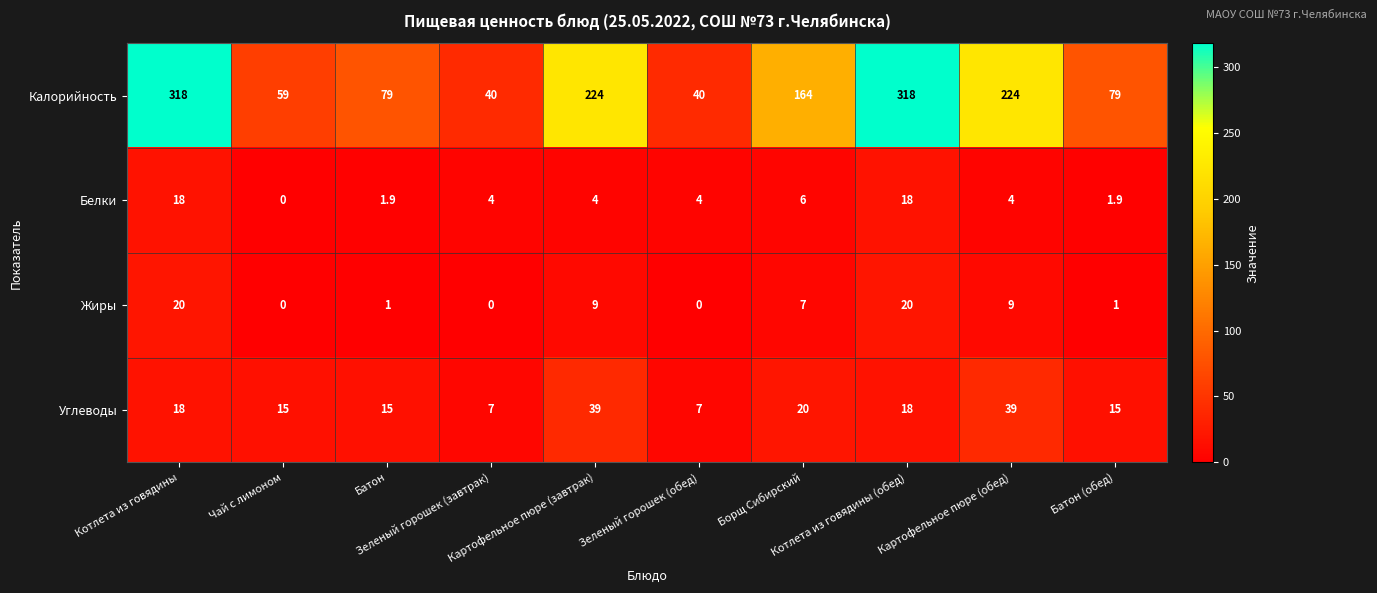

At Батон, list the series in order from largest to smallest.

Калорийность, Углеводы, Белки, Жиры